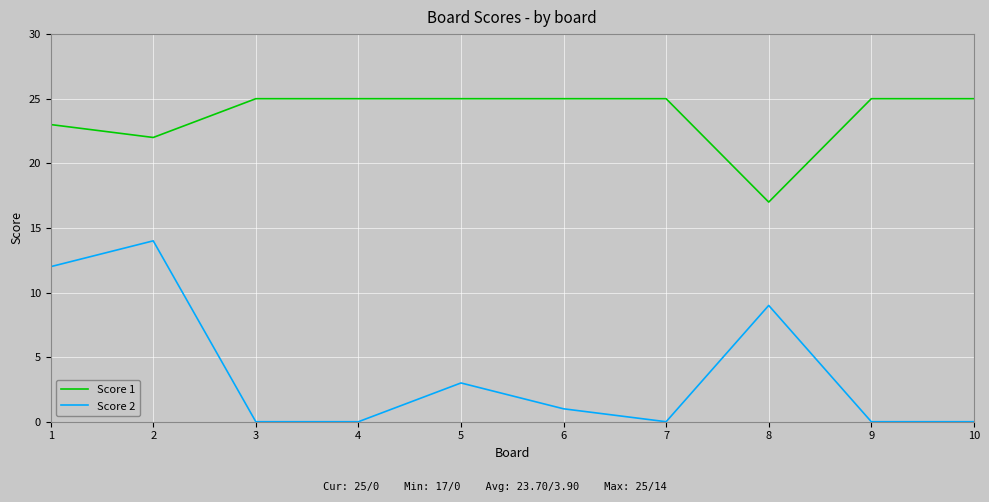

Does the chart display data point markers on the line(s)?

No